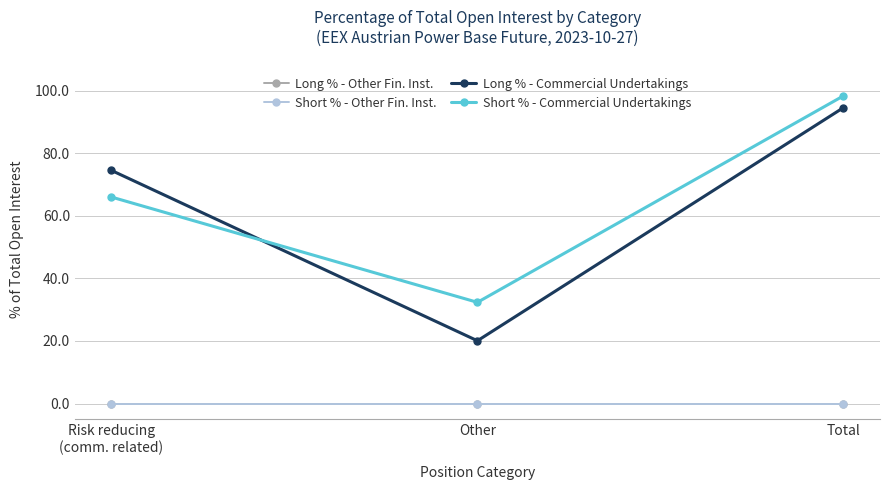

What is the label of the 3rd point from the right?

Risk reducing
(comm. related)